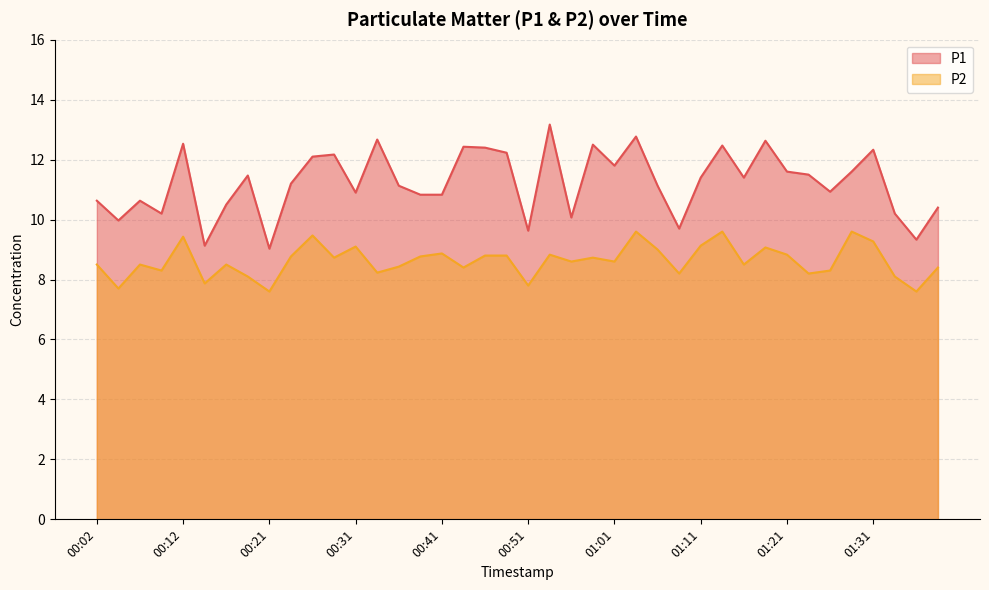

Reading left to right, what are all the values shown in this chart?

P1: 10.6	10.0	10.6	10.2	12.5	9.1	10.5	11.5	9.0	11.2	12.1	12.2	10.9	12.7	11.1	10.8	10.8	12.4	12.4	12.2	9.6	13.2	10.1	12.5	11.8	12.8	11.1	9.7	11.4	12.5	11.4	12.6	11.6	11.5	10.9	11.6	12.3	10.2	9.3	10.4
P2: 8.5	7.7	8.5	8.3	9.4	7.9	8.5	8.1	7.6	8.8	9.5	8.7	9.1	8.2	8.4	8.8	8.9	8.4	8.8	8.8	7.8	8.8	8.6	8.7	8.6	9.6	9.0	8.2	9.1	9.6	8.5	9.1	8.8	8.2	8.3	9.6	9.3	8.1	7.6	8.4